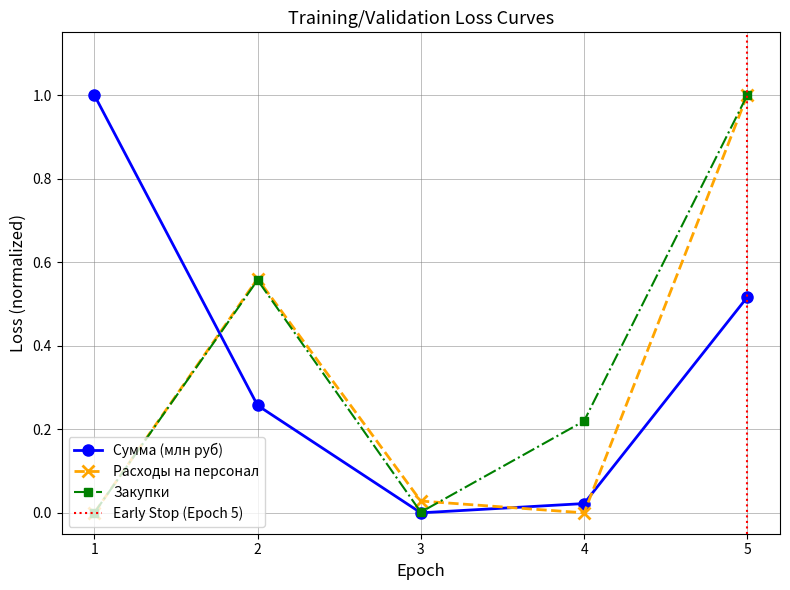

What is the difference between the second highest and minimum values in the Сумма (млн руб) series?

0.5